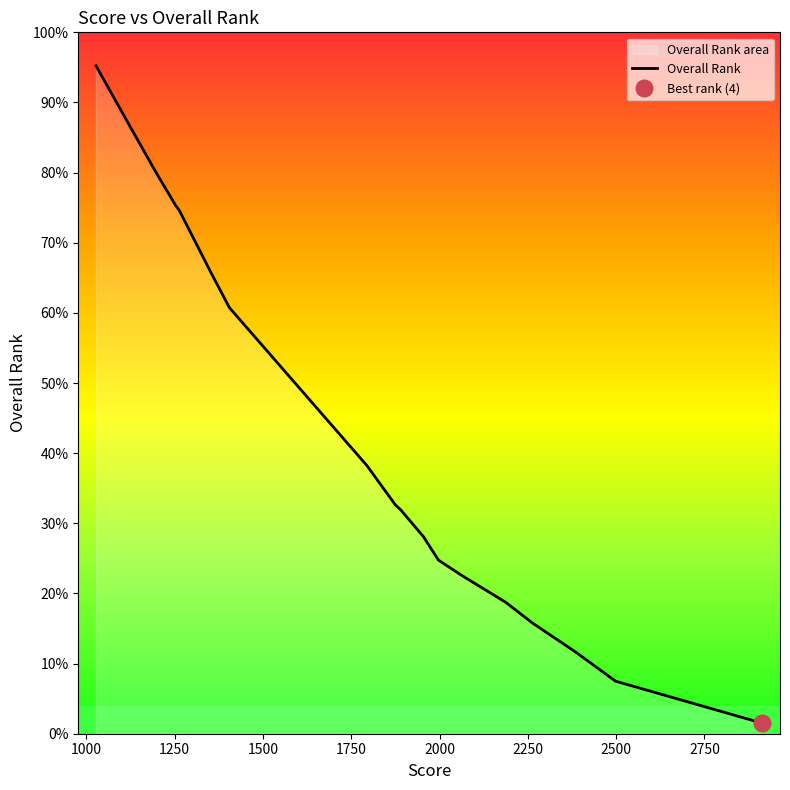

Does the chart have visible grid lines?

No